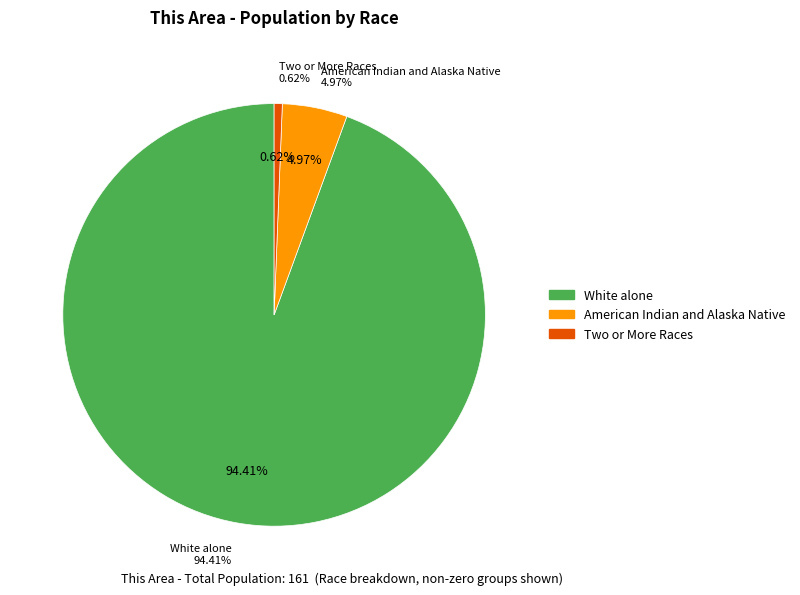

True or false: Two or More Races accounts for 11% of the total.

False